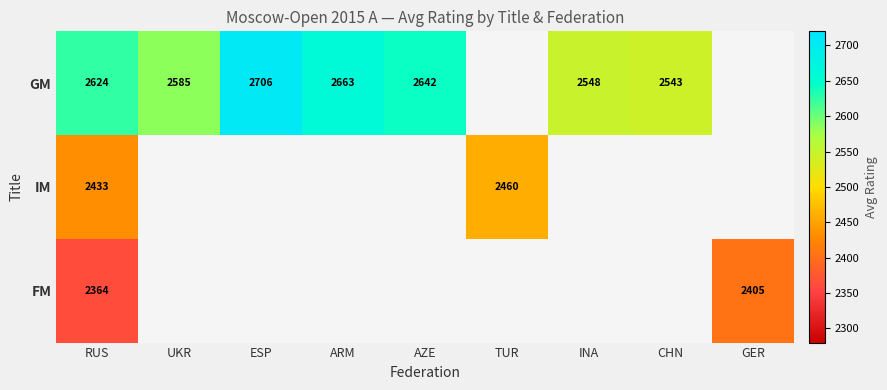

True or false: GM has a value of 2585.0 at UKR.

True